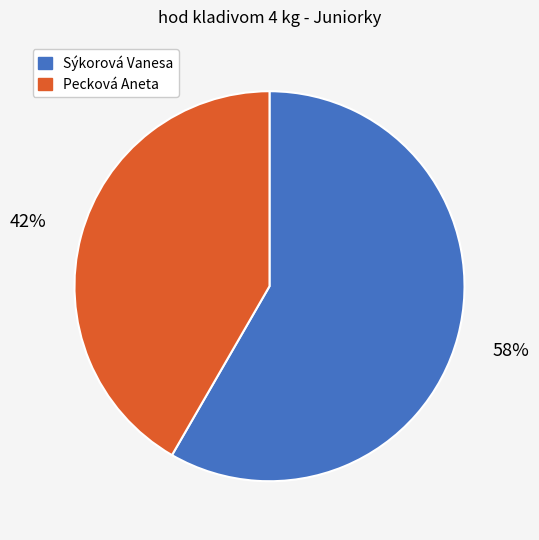

Count the number of slices in the pie.

2